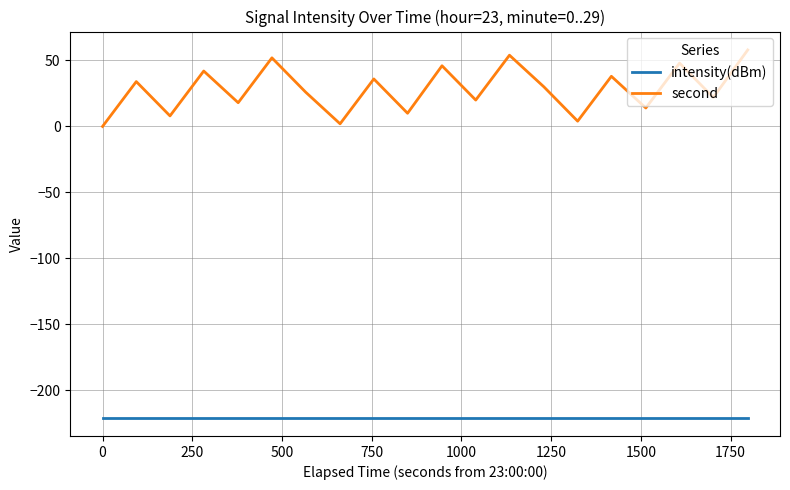

Which series has the widest spread of values?

second